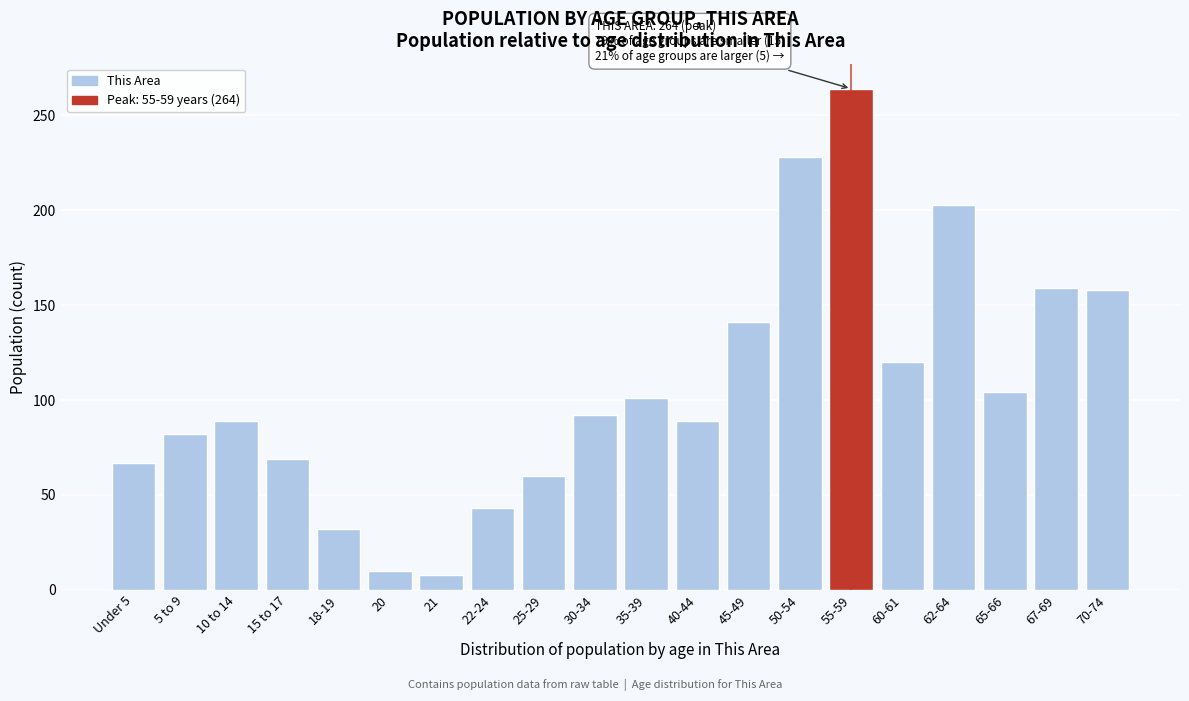

Where is the data nearest to the value 136?

45-49